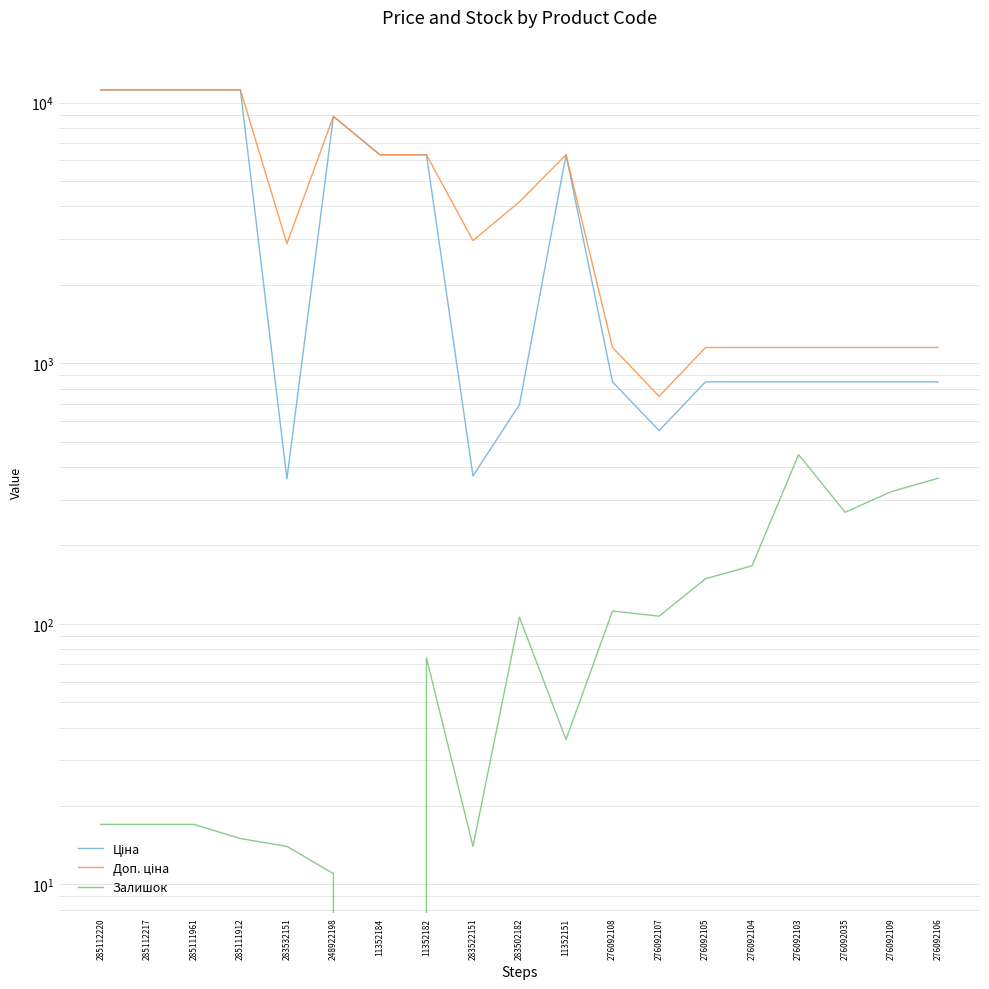

The value of Ціна at 283522151 is 133.7. True or false?

False